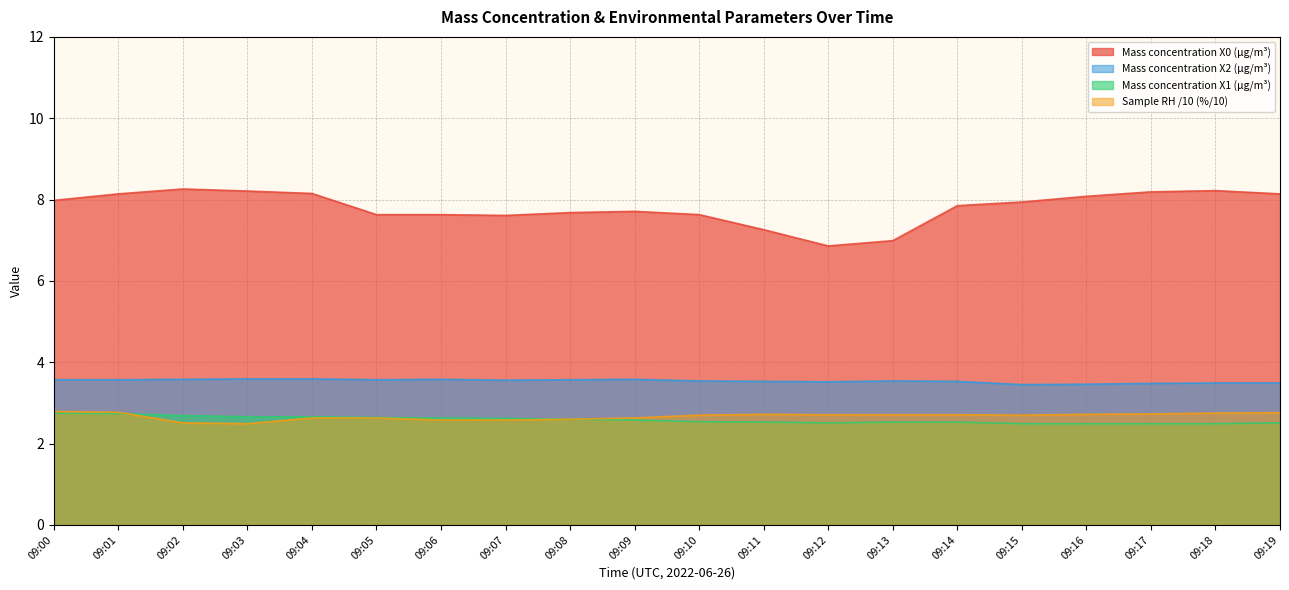

Which series has the largest total across all categories?

Mass concentration X0 (μg/m³)